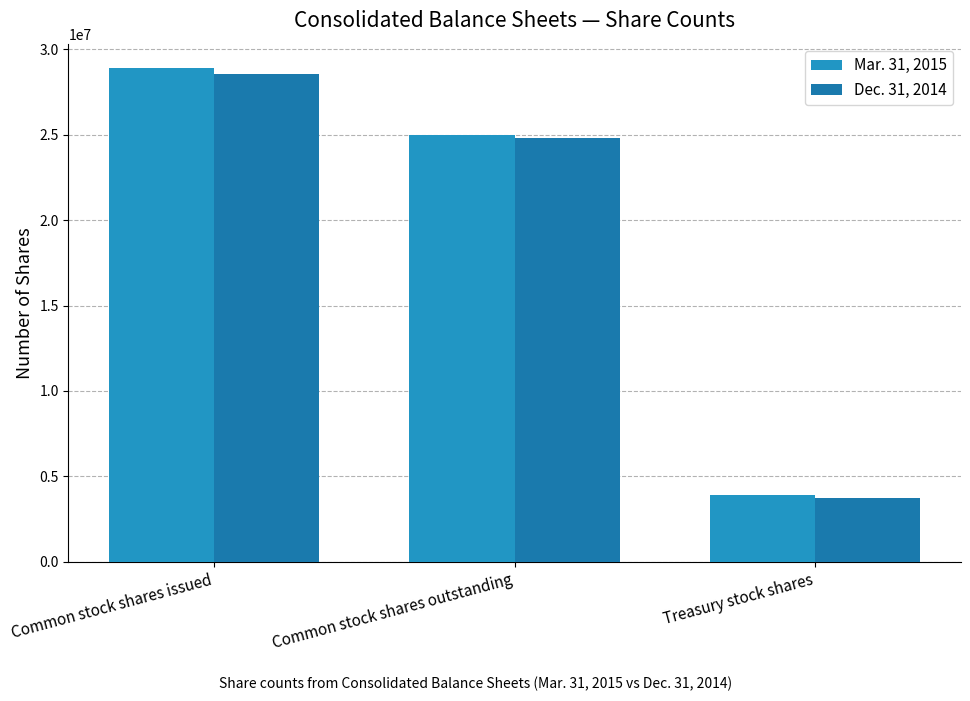

Which category has the highest value across all series?

Common stock shares issued